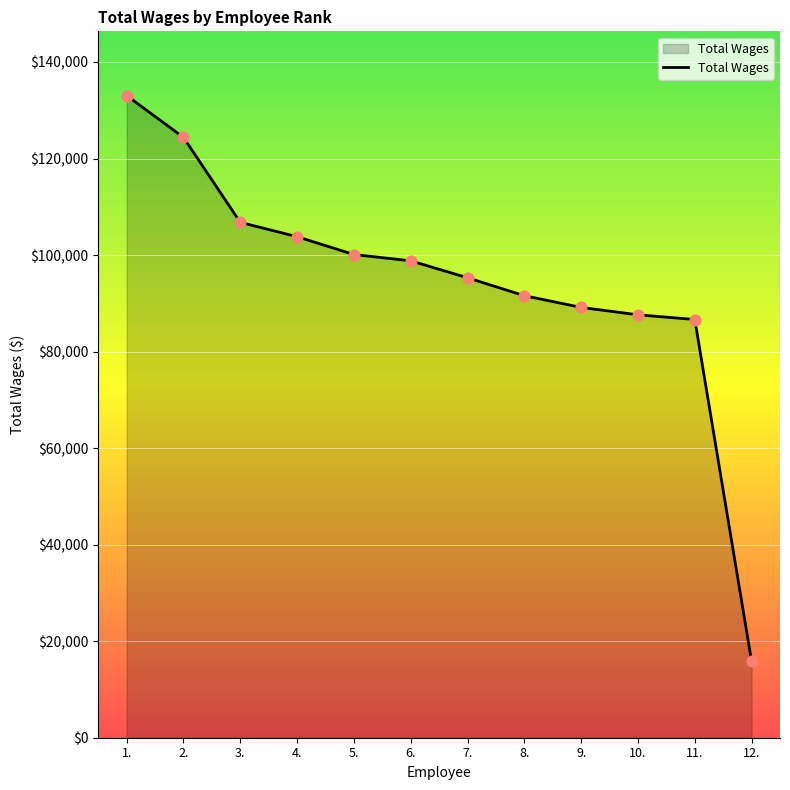

What is the change in value from 5. to 12.?

-84286